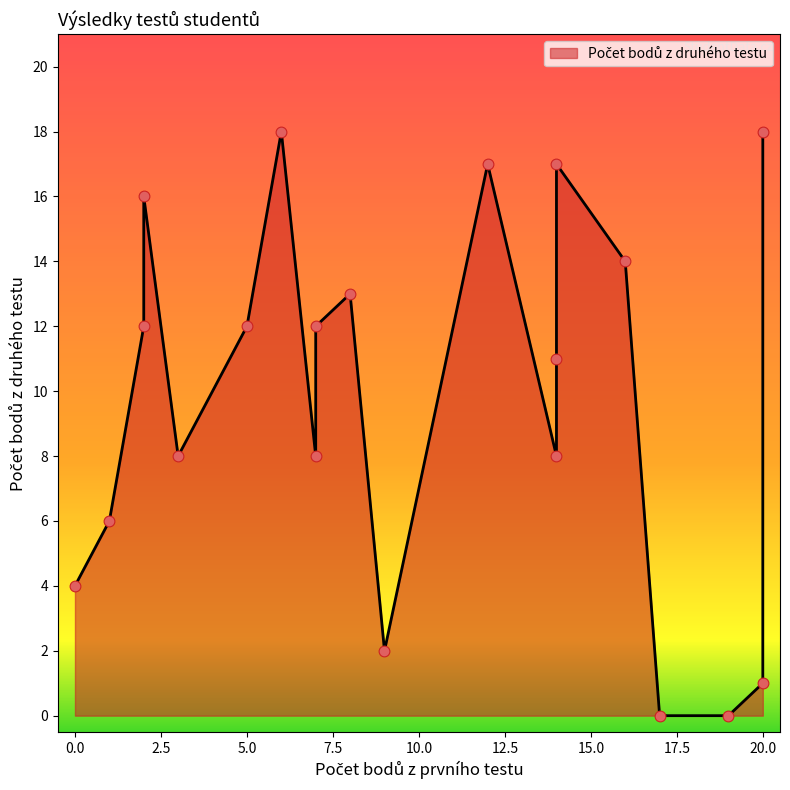

Which has a higher value, 17 or 19?

17